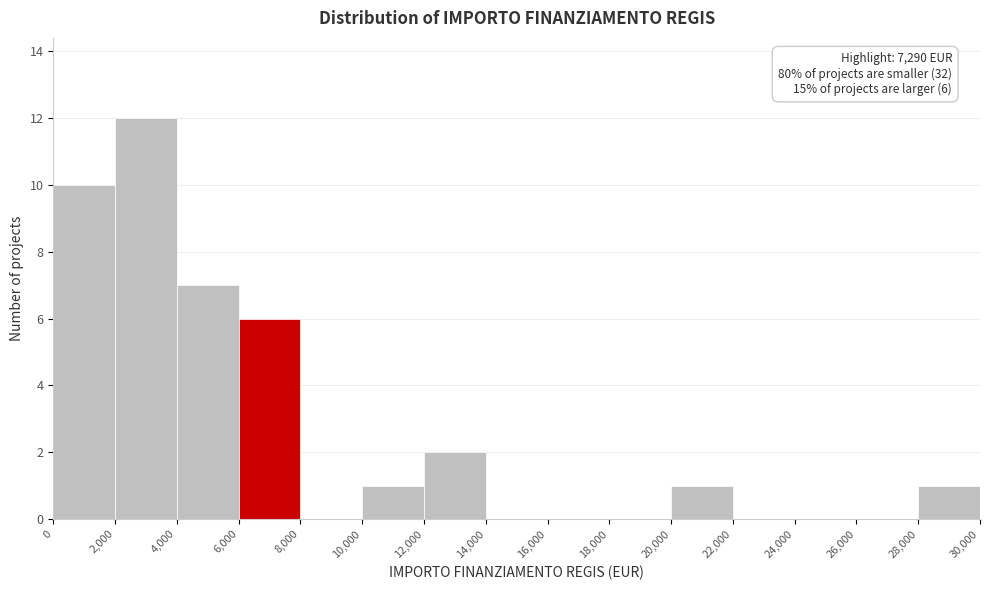

Over which range of the x-axis is the bar tallest?

2,000 to 4,000